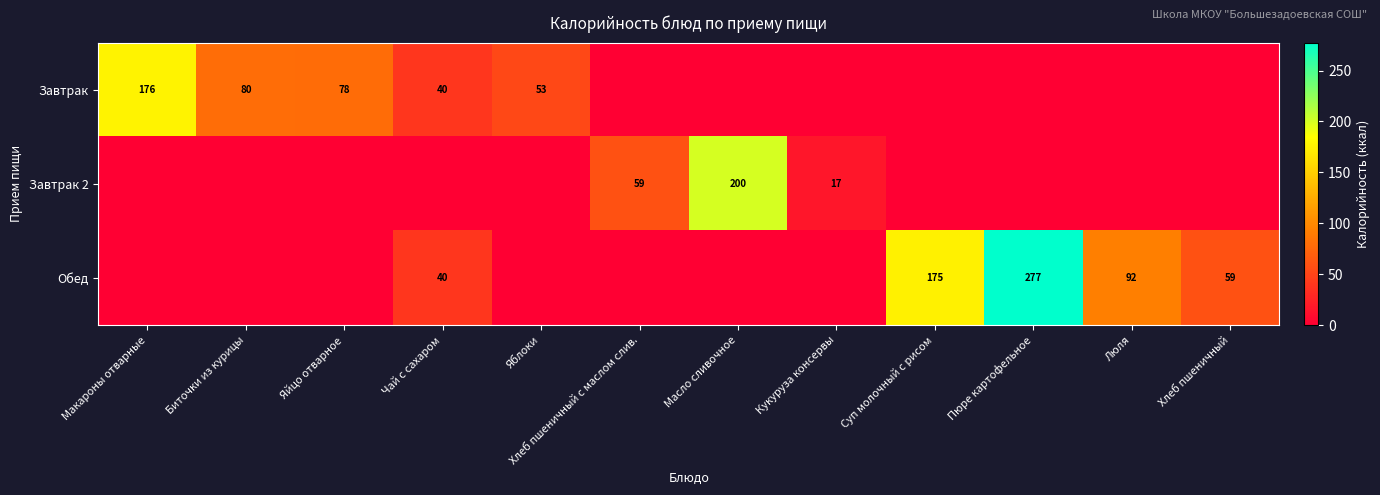

True or false: Обед has a value of 93 at Хлеб пшеничный.

False